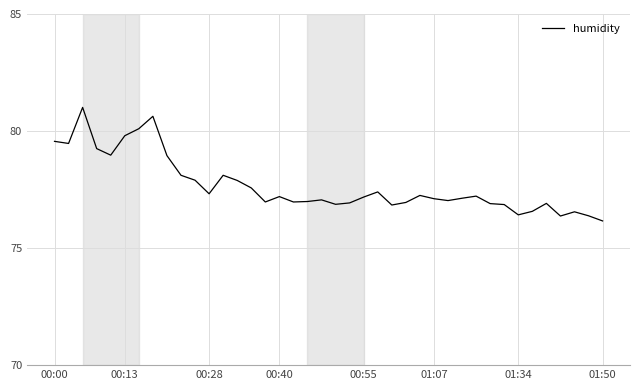

Does the chart display data point markers on the line(s)?

No